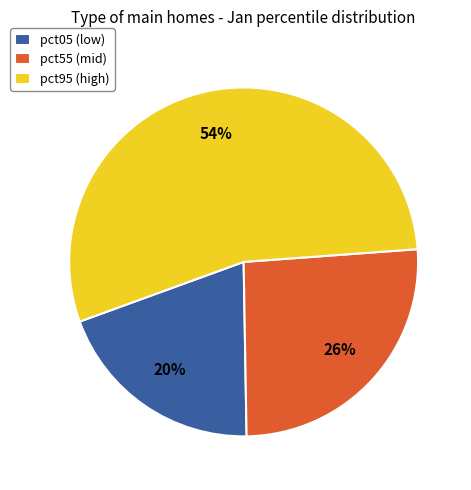

Which has a higher value, pct05 (low) or pct95 (high)?

pct95 (high)